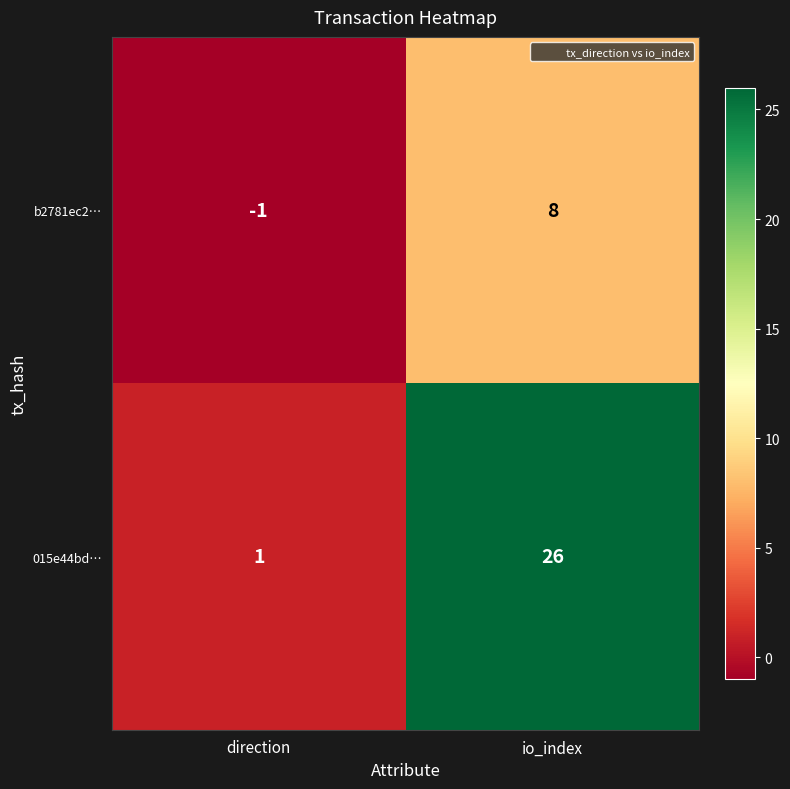

What is the greatest value displayed?

26